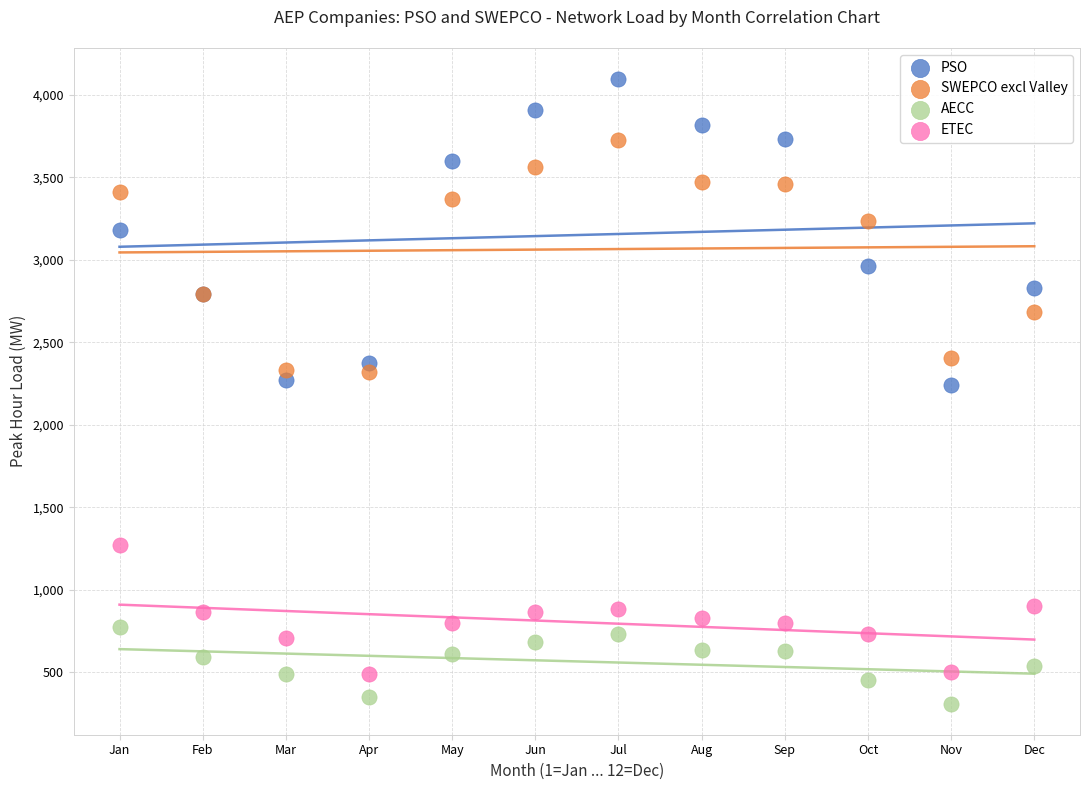

Which series contains the highest Y value?

PSO